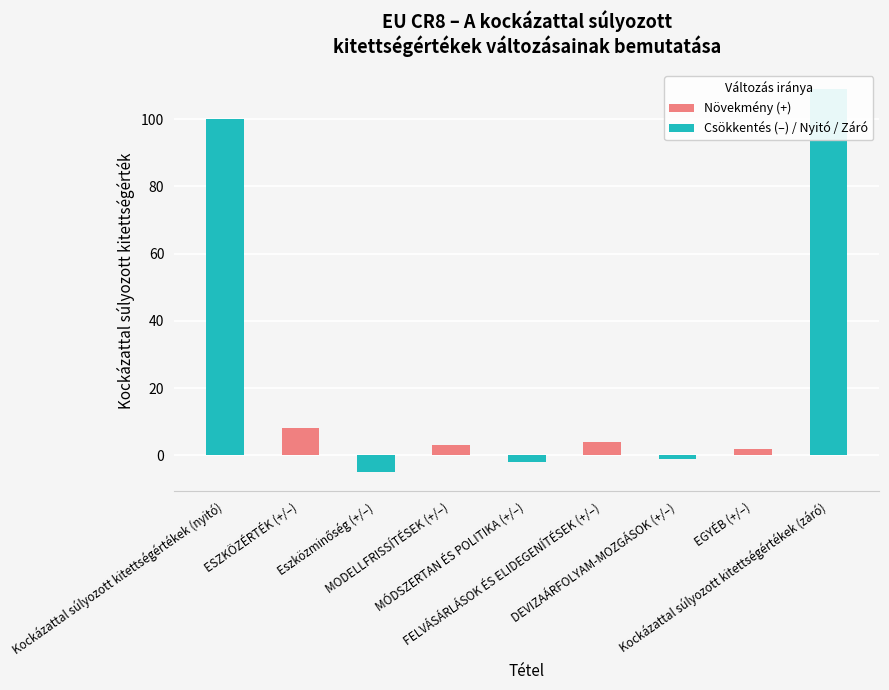

What is the sum of the values at Kockázattal súlyozott kitettségértékek (záró) and FELVÁSÁRLÁSOK ÉS ELIDEGENÍTÉSEK (+/–)?

113